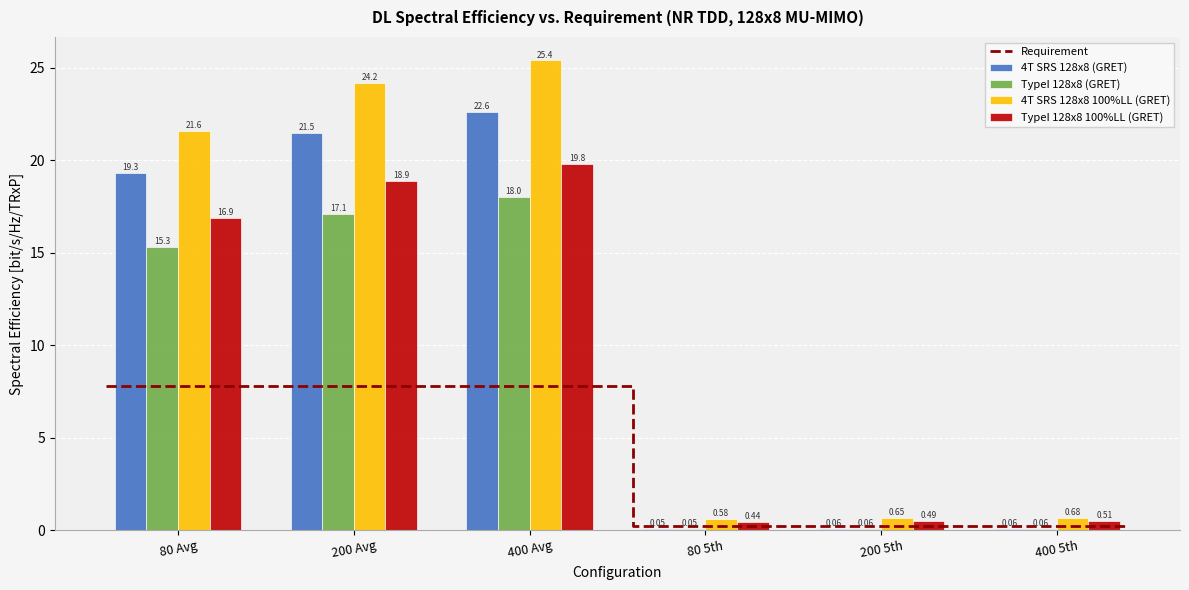

At how many categories does at least one series exceed 8?

3